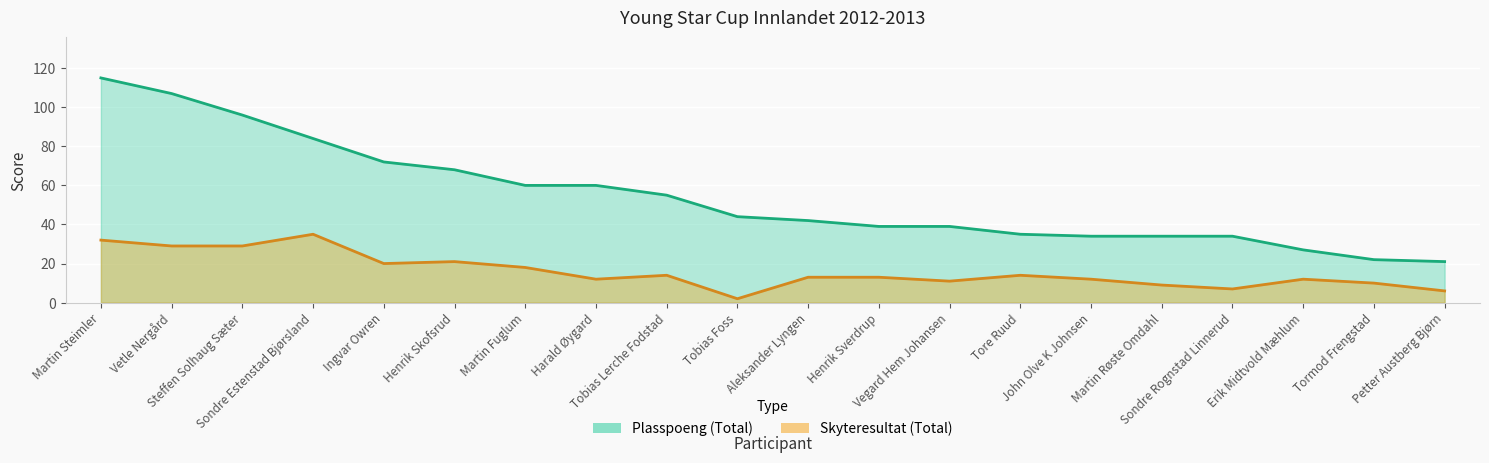

What is the greatest value displayed?

115